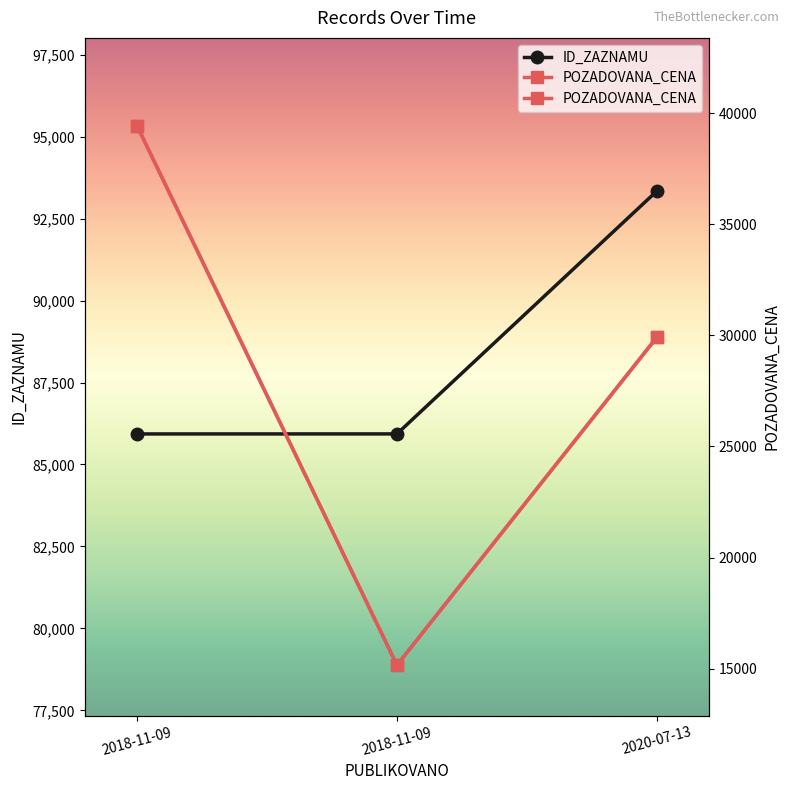

Rank the series by their maximum value, from lowest to highest.

POZADOVANA_CENA, ID_ZAZNAMU